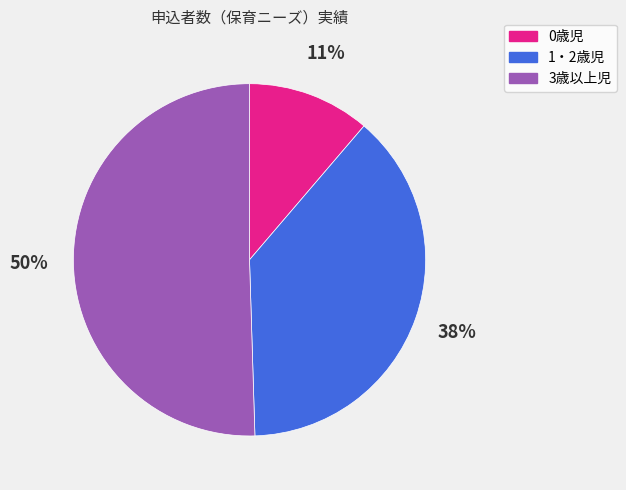

Is there any slice that represents more than half of the pie?

Yes